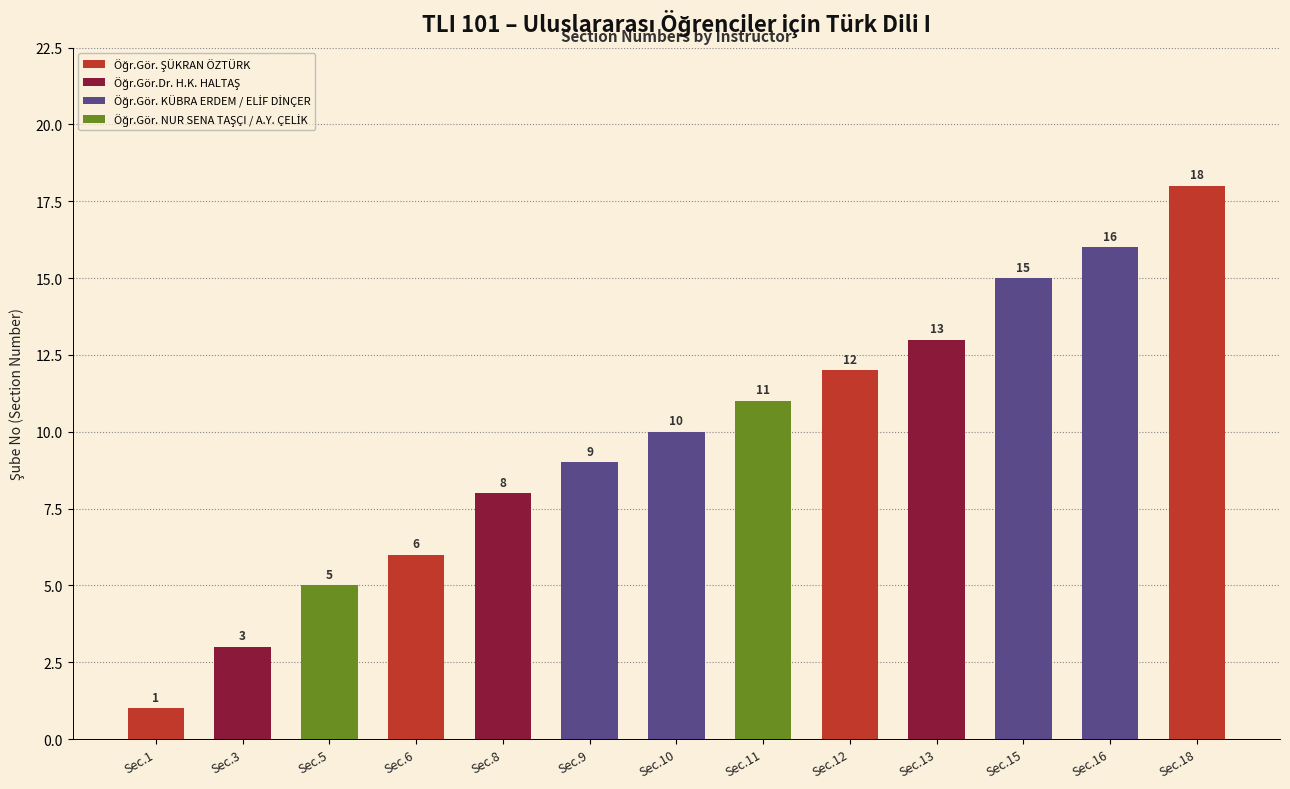

How many data points are less than 10?

6